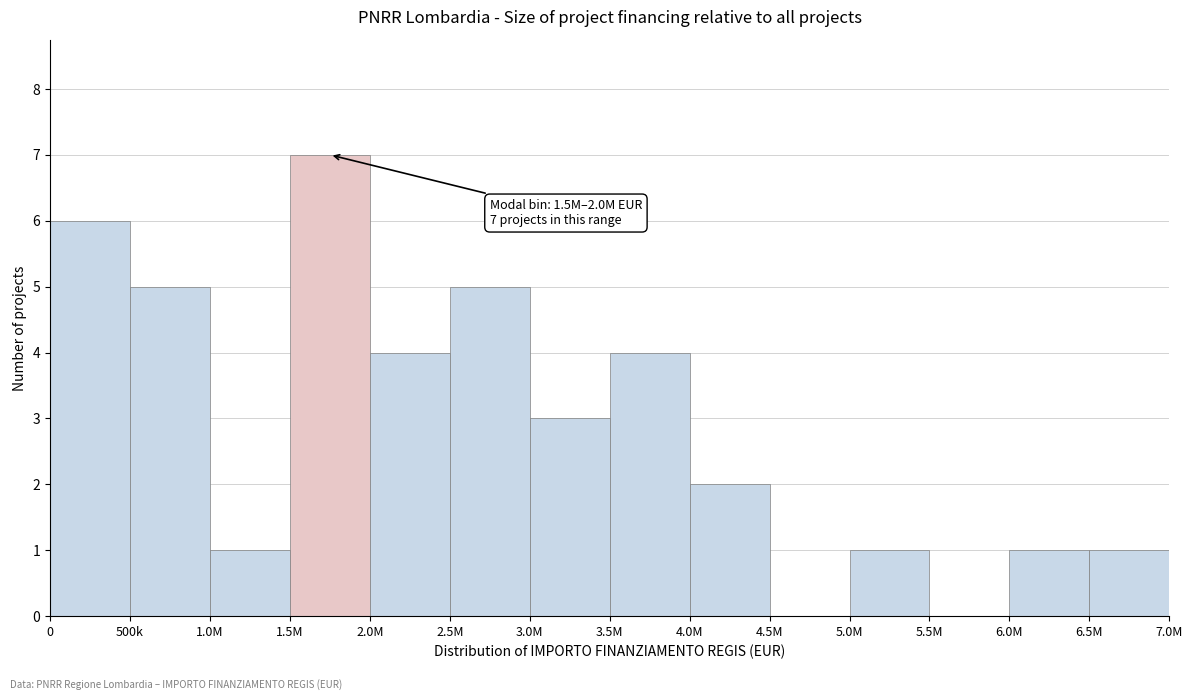

Reading left to right, transcribe all the data shown in this chart.

0=6	500k=5	1.0M=1	1.5M=7	2.0M=4	2.5M=5	3.0M=3	3.5M=4	4.0M=2	4.5M=0	5.0M=1	5.5M=0	6.0M=1	6.5M=1